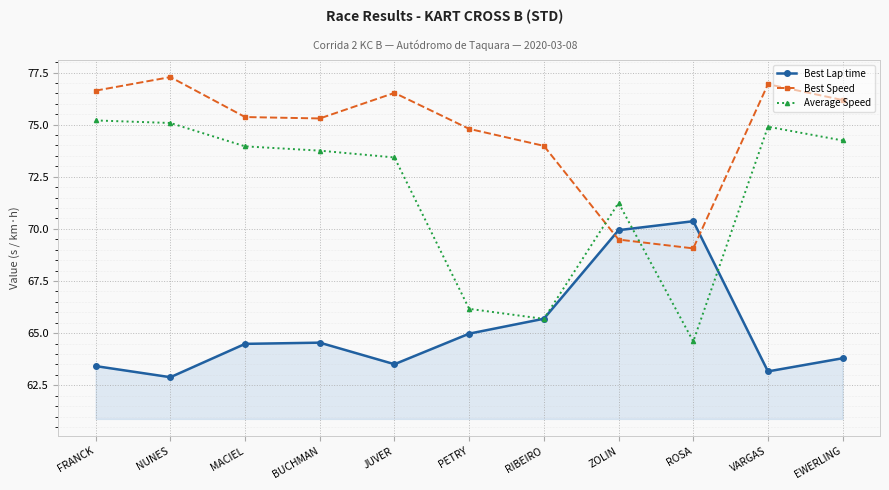

Between which two adjacent categories do Best Speed and Average Speed first intersect?

RIBEIRO and ZOLIN